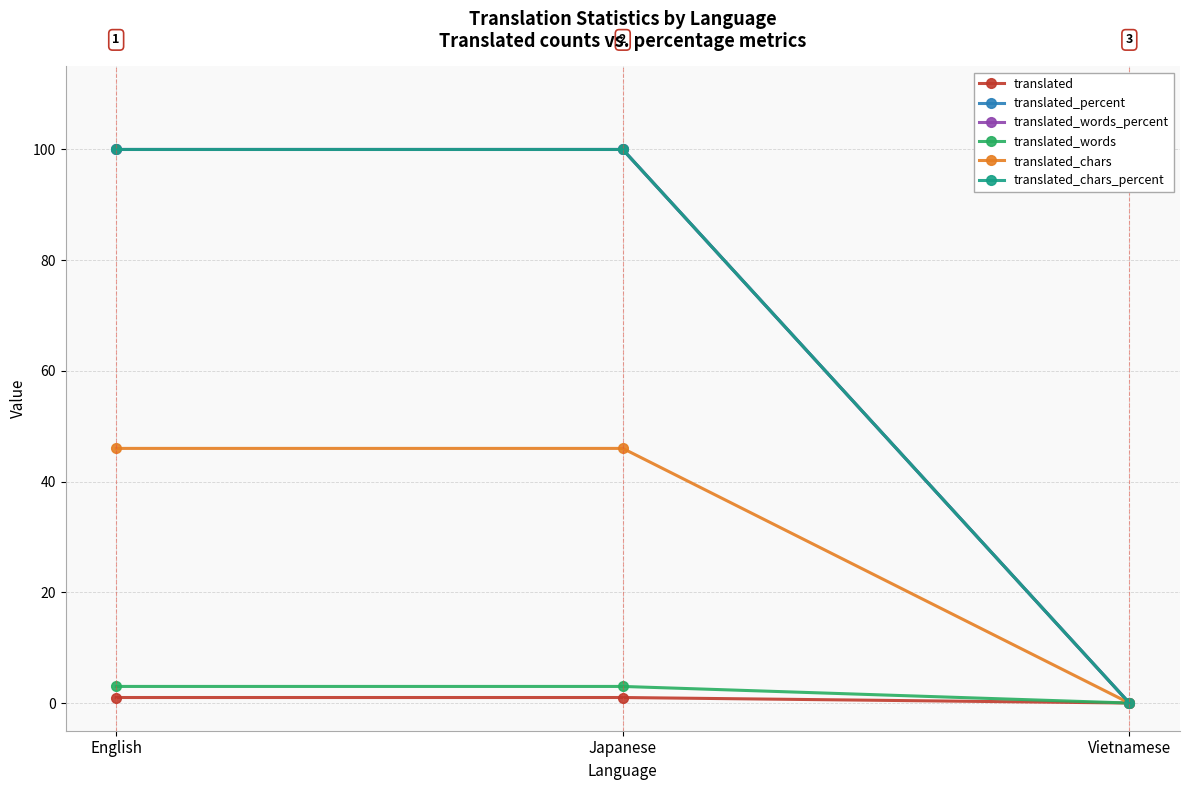

Does the chart have visible grid lines?

Yes